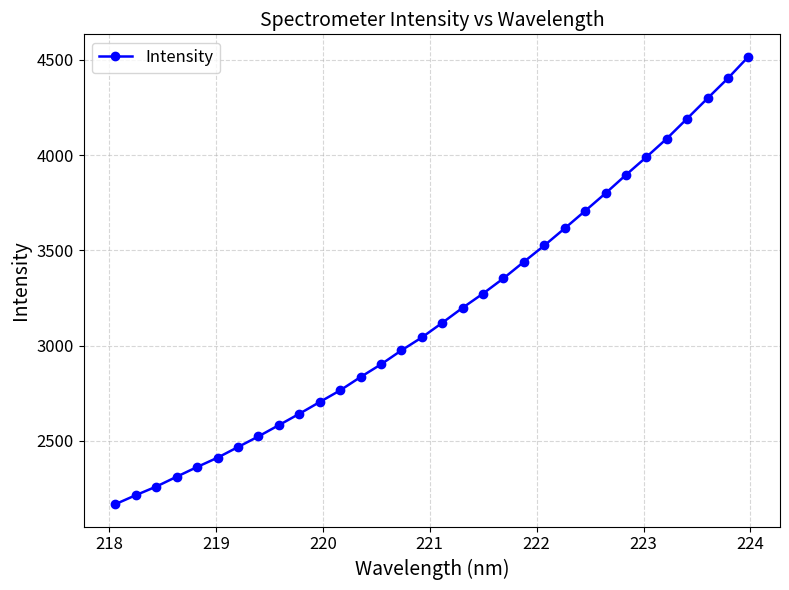

What is the greatest value displayed?

4516.9